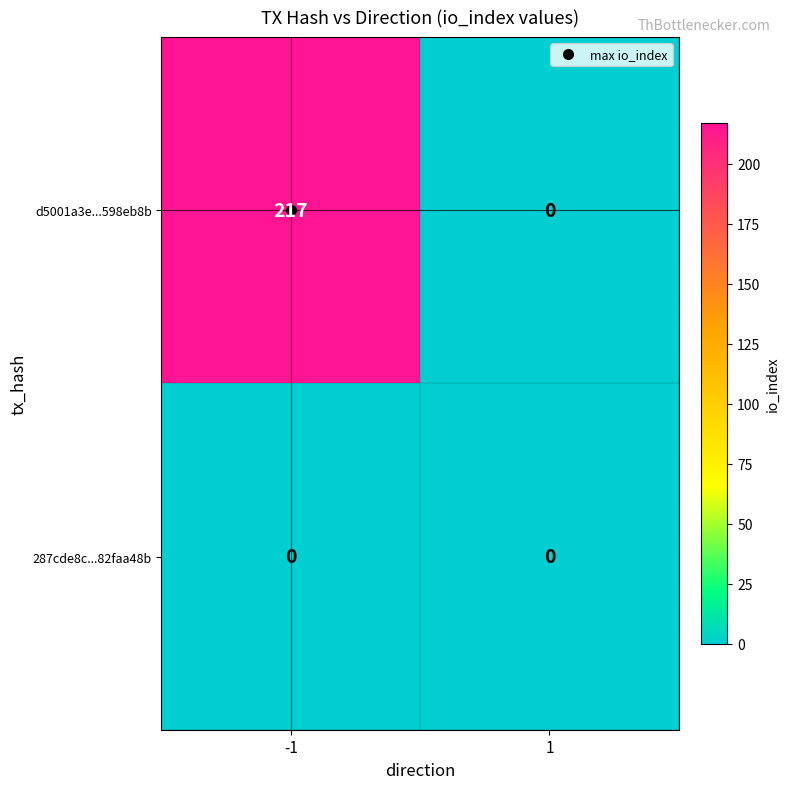

List the series in order of their overall mean, highest first.

d5001a3e...598eb8b, 287cde8c...82faa48b